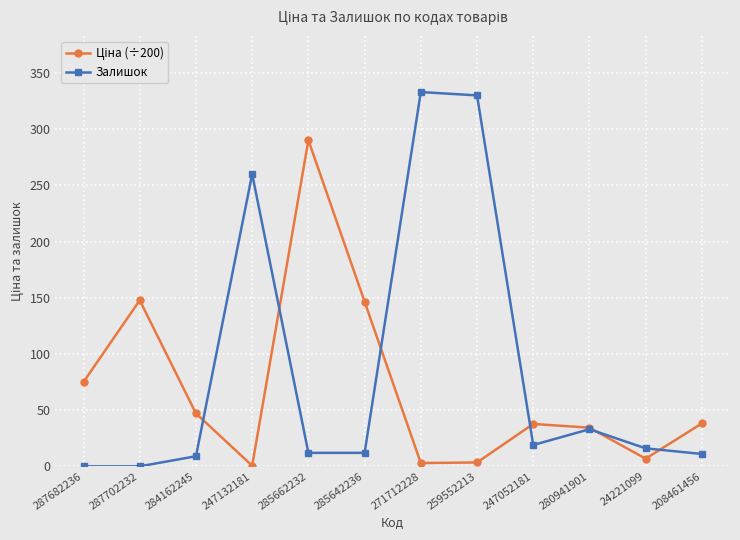

What is the value of the Залишок point at the 9th from the left?

19.0